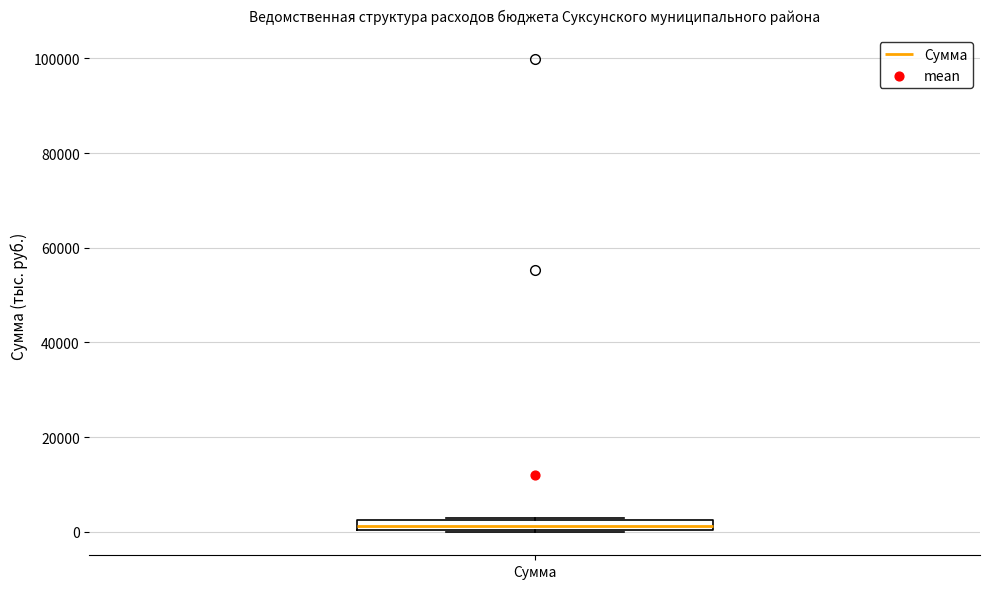

Where is the upper edge of the box for Сумма on the y-axis? The values are not printed on the chart, so give them approximately, as read against the axis.

2000